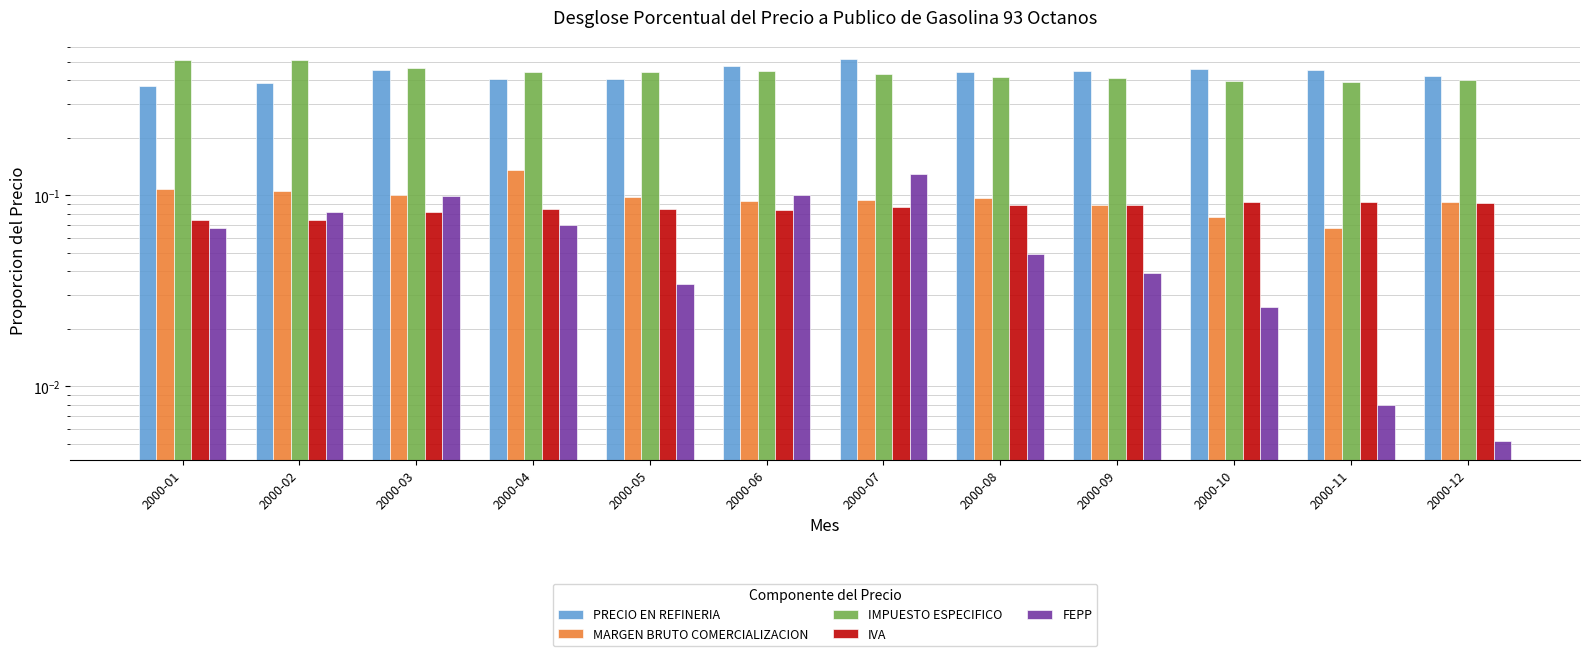

The value of IVA at 2000-09 is 0.1. True or false?

True